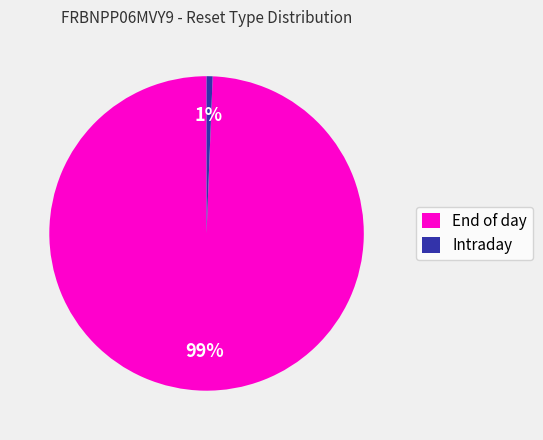

What percentage is the Intraday slice, to the nearest percent?

1%